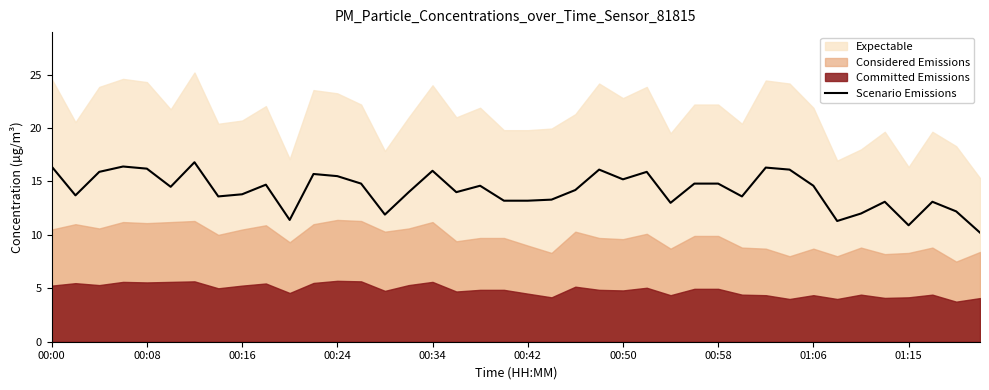

The value of Scenario Emissions at 00:58 is 14.8. True or false?

True